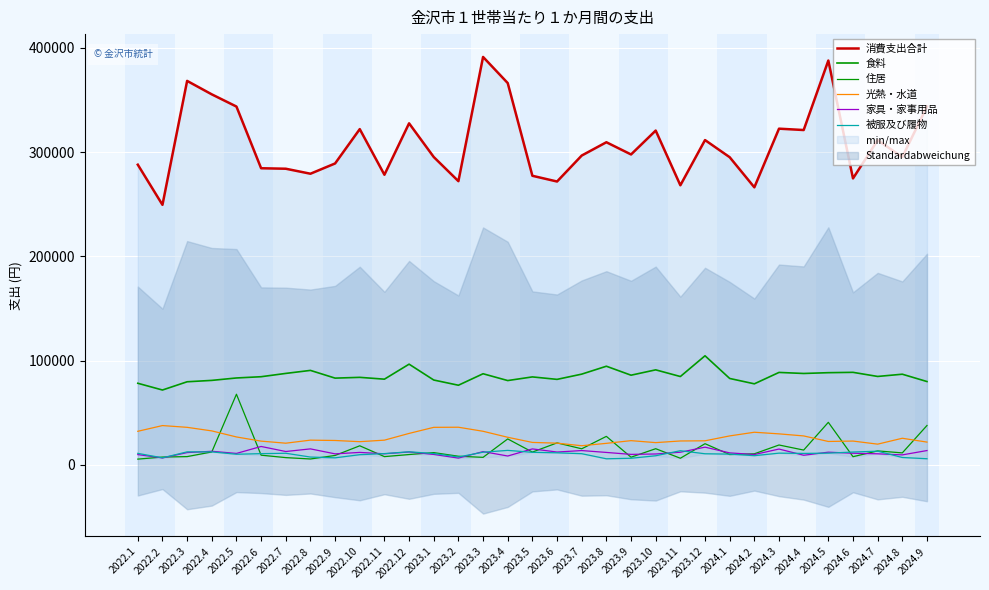

True or false: 消費支出合計 and 住居 cross at least once.

False